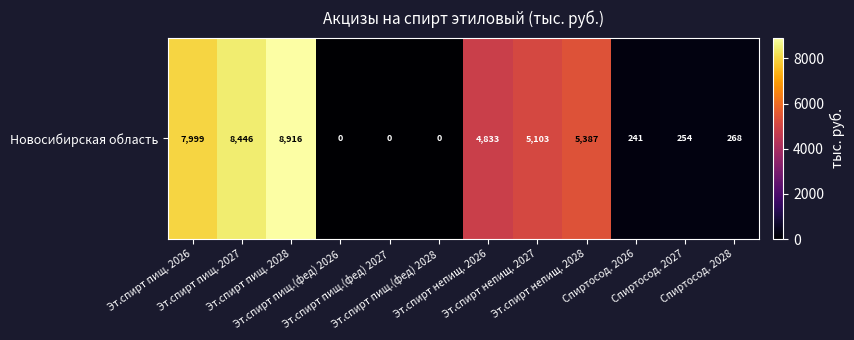

How many series are shown in this chart?

1